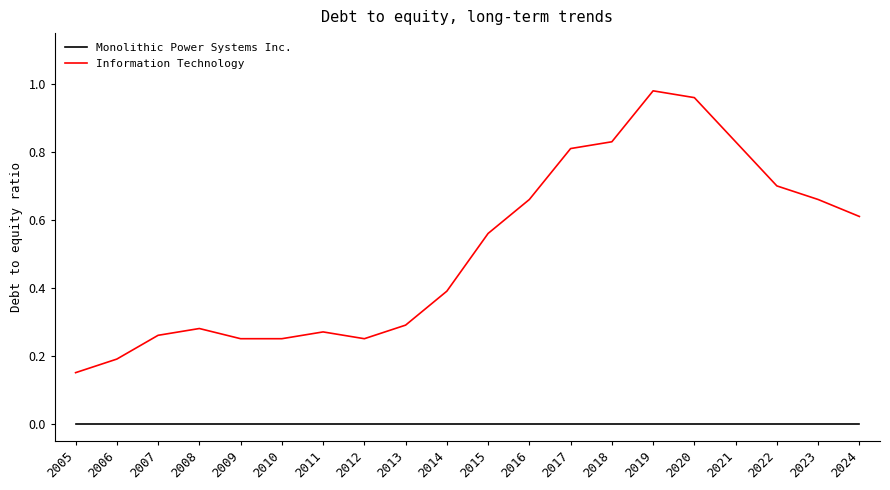

Is this an area chart (filled region under the line)?

No